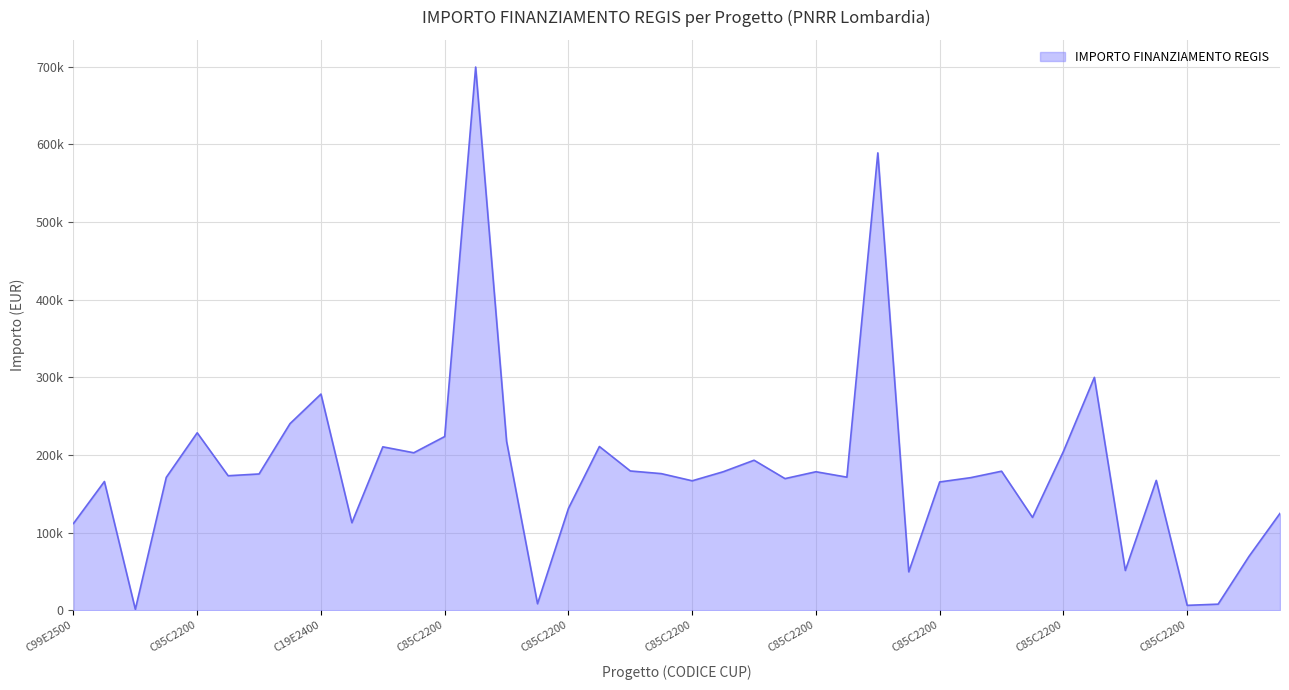

What is the label of the 4th point from the right?

C85C2200